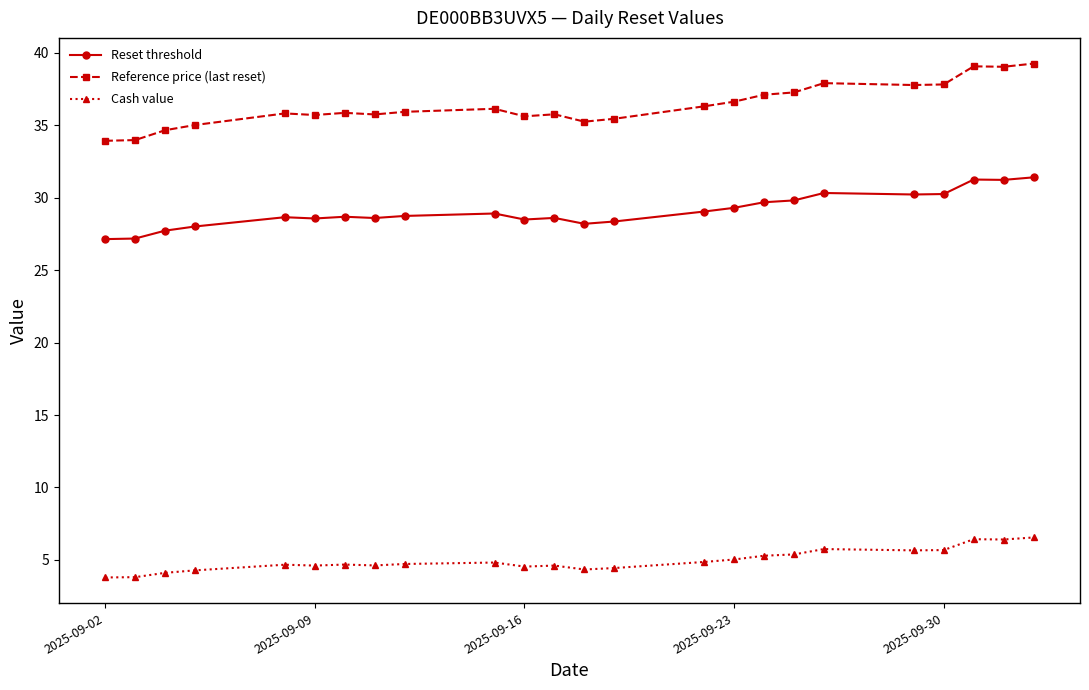

Count the number of data series in this chart.

3